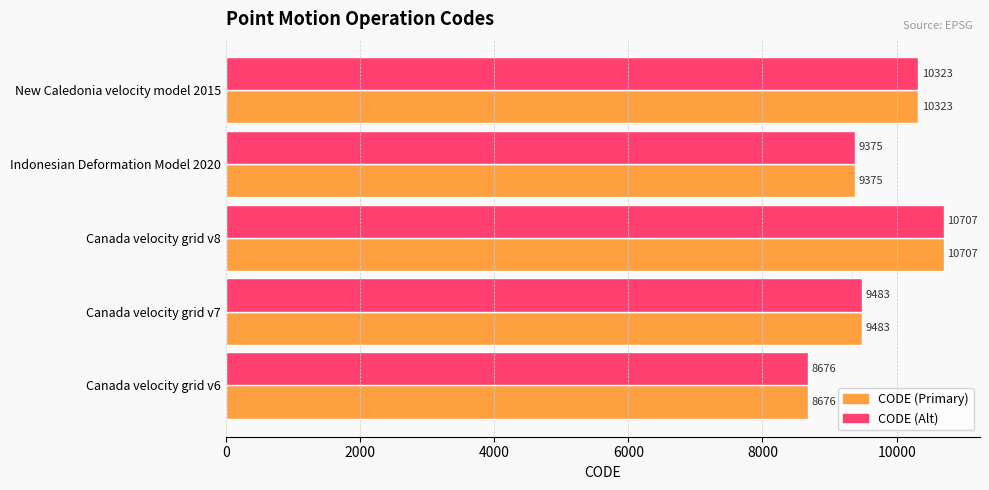

What is the total value across all series at Canada velocity grid v8?

21414